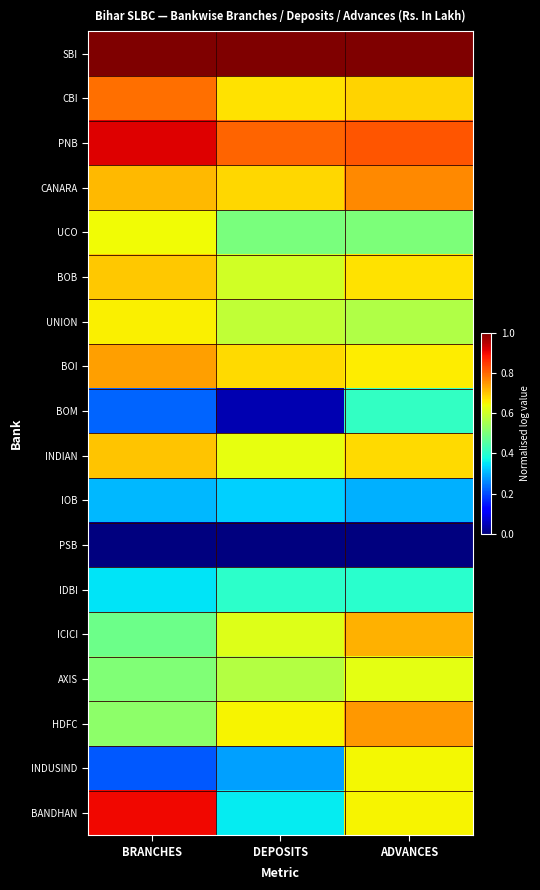

List the series in order of their peak value, lowest first.

PSB, IOB, IDBI, BOM, AXIS, UCO, INDUSIND, UNION, BOB, INDIAN, ICICI, BOI, HDFC, CANARA, CBI, BANDHAN, PNB, SBI